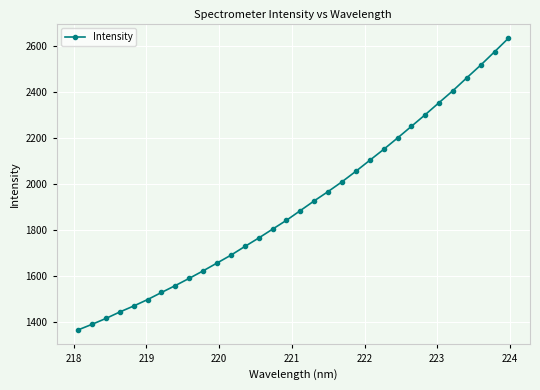

What is the value of the 5th point from the left?

1468.9